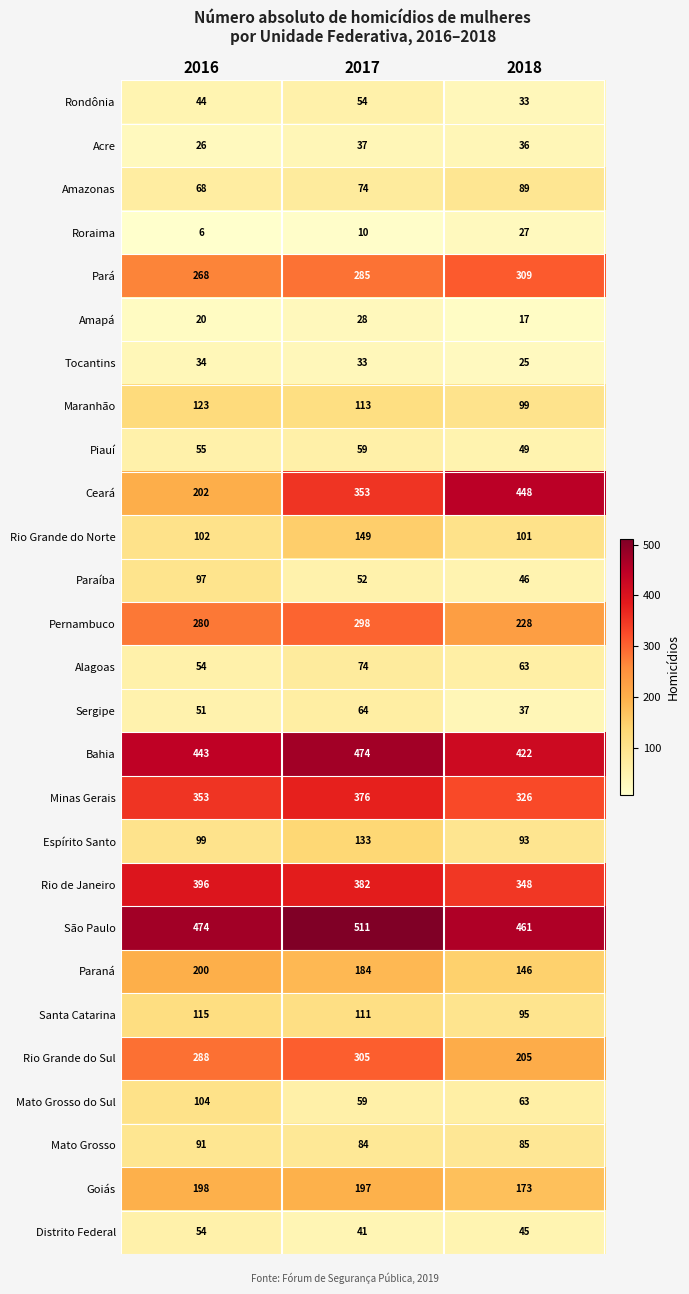

Read the Amapá value at 2018, to the nearest 5.

15